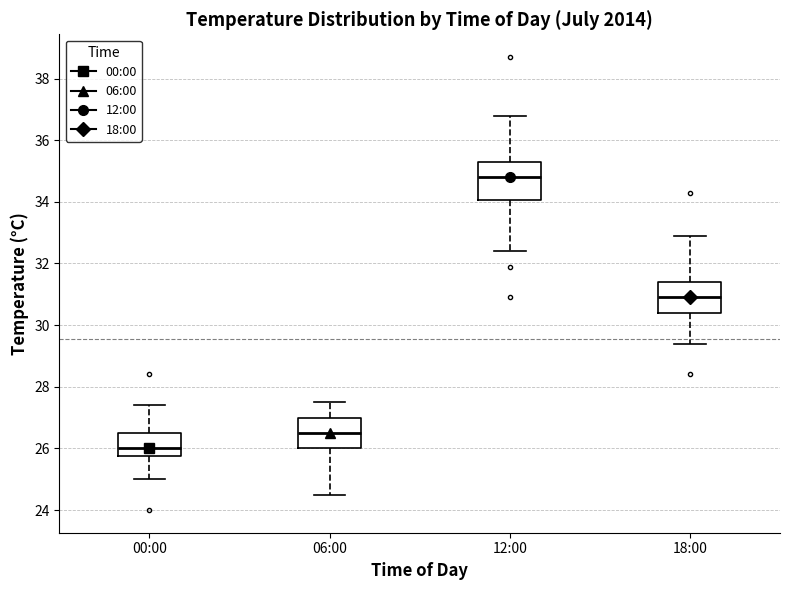

Reading left to right, transcribe this box plot: for each box, give where its median line is, the range the box spans, and where its two whiskers end, as read against the y-axis. The values are not printed on the chart, so give them approximately, as read against the axis.

00:00: median 26.0, box 25.8 to 26.6, whiskers 25.0 to 27.4
06:00: median 26.6, box 26.0 to 27.0, whiskers 24.6 to 27.6
12:00: median 34.8, box 34.0 to 35.4, whiskers 32.4 to 36.8
18:00: median 31.0, box 30.4 to 31.4, whiskers 29.4 to 33.0